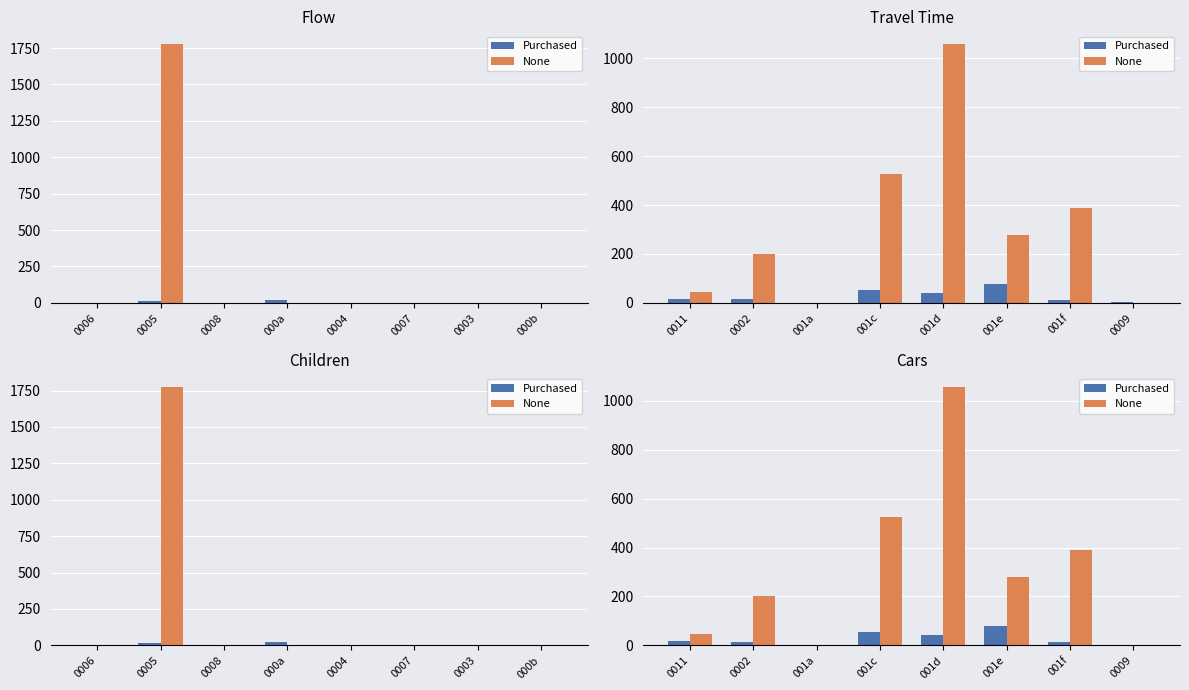

What are all the series names shown in the legend?

Purchased, None